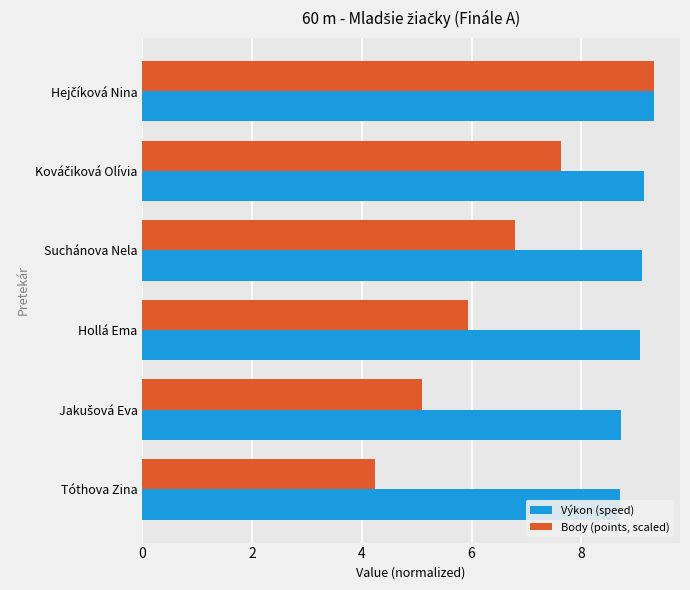

Is it true that Body (points, scaled) equals 9.3 at Hollá Ema?

False